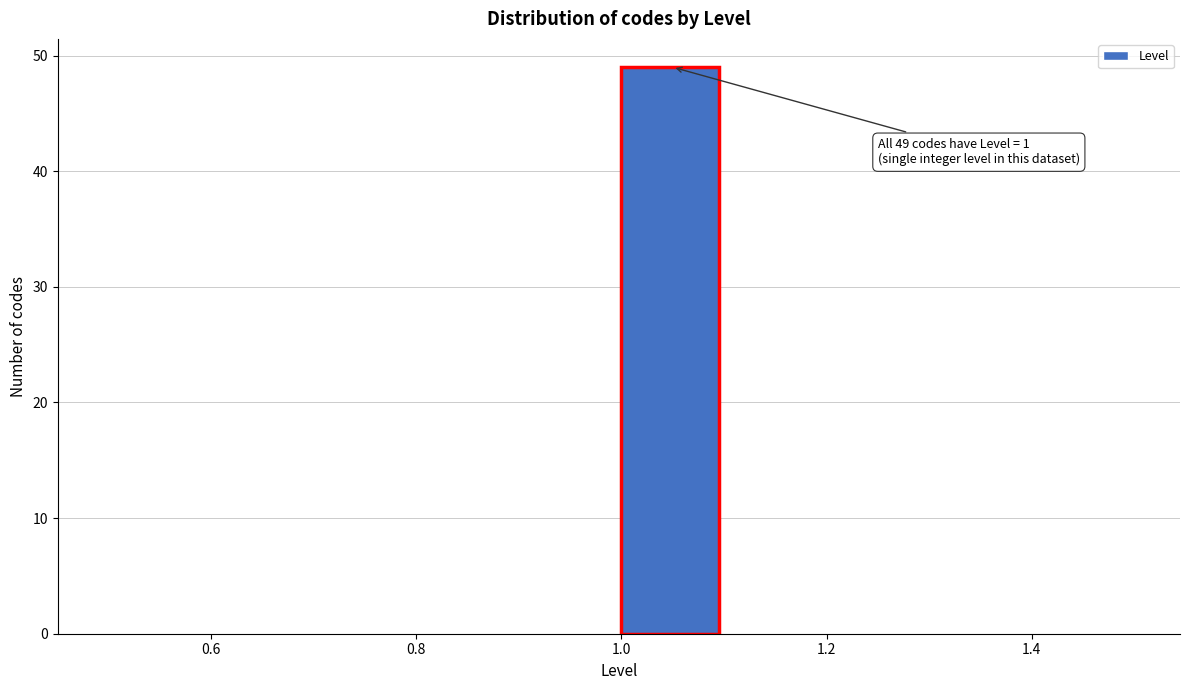

Which range on the x-axis has the tallest bar?

1.0 to 1.1